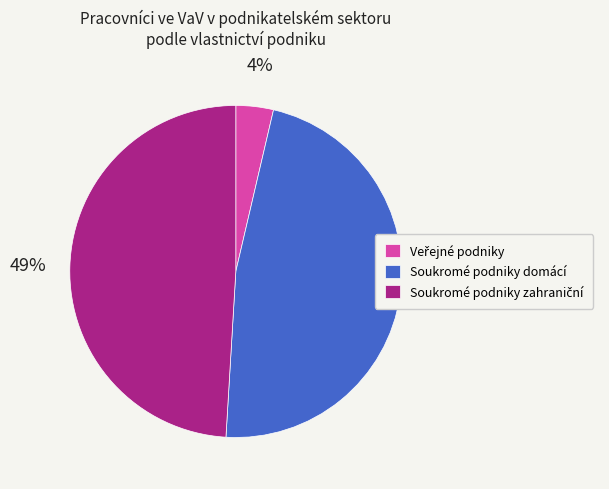

True or false: Soukromé podniky domácí accounts for 39% of the total.

False